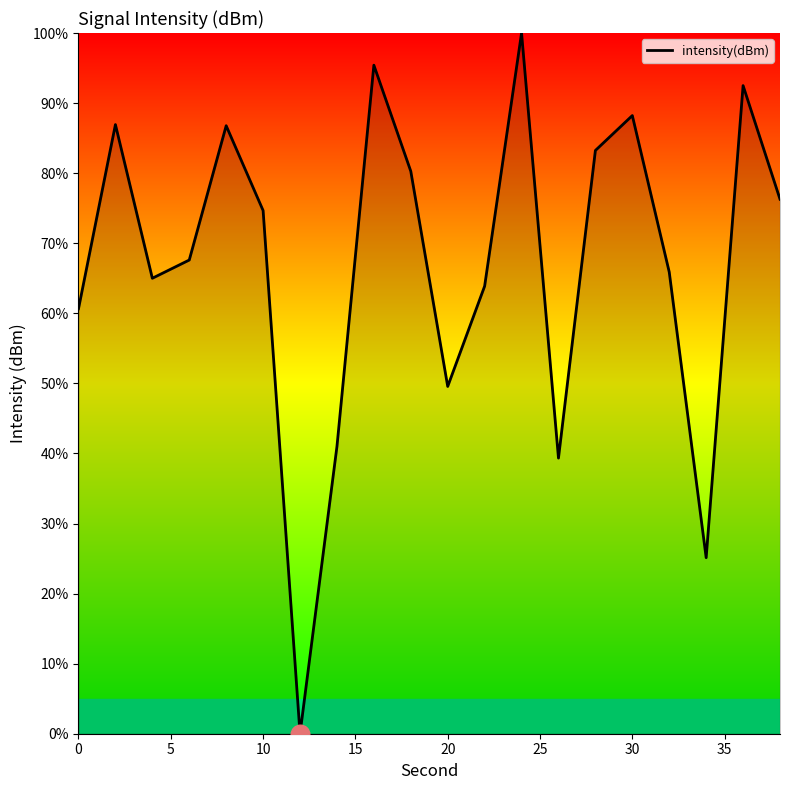

What is the greatest value displayed?

100.0